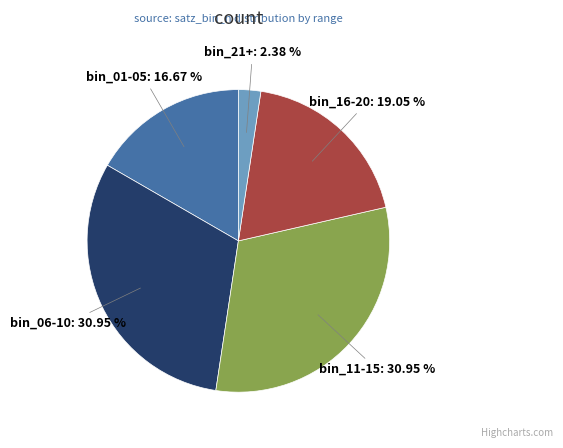

Which has a higher value, bin_06-10 or bin_21+?

bin_06-10